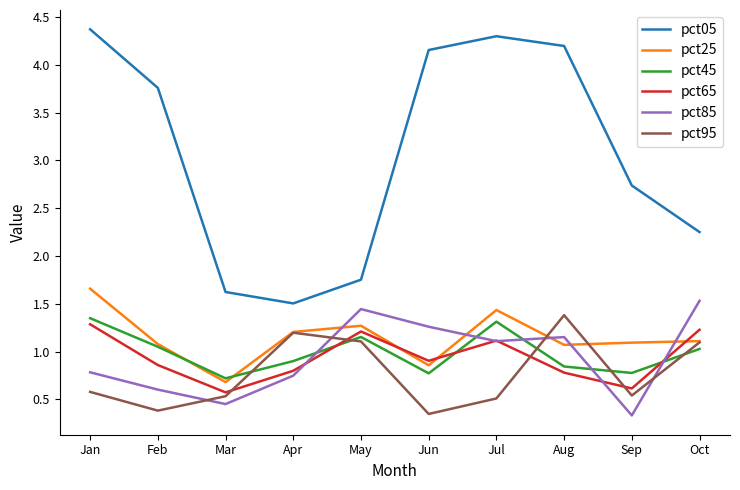

Which series changed the most between Mar and Jul?

pct05